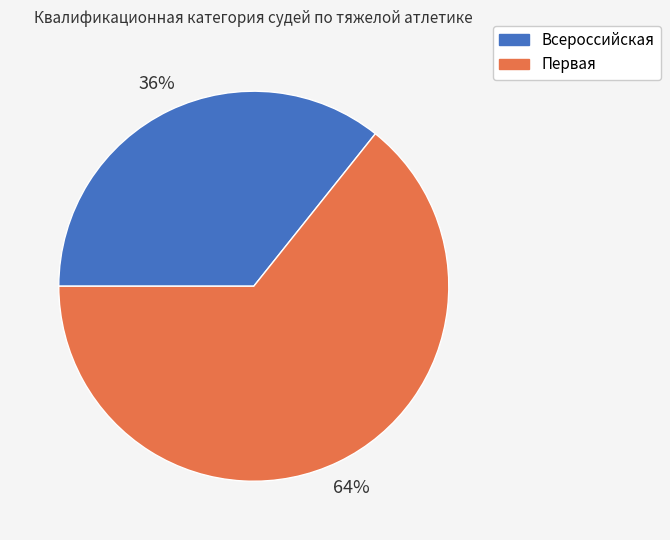

To the nearest percent, what is the combined percentage of Первая and Всероссийская?

100%